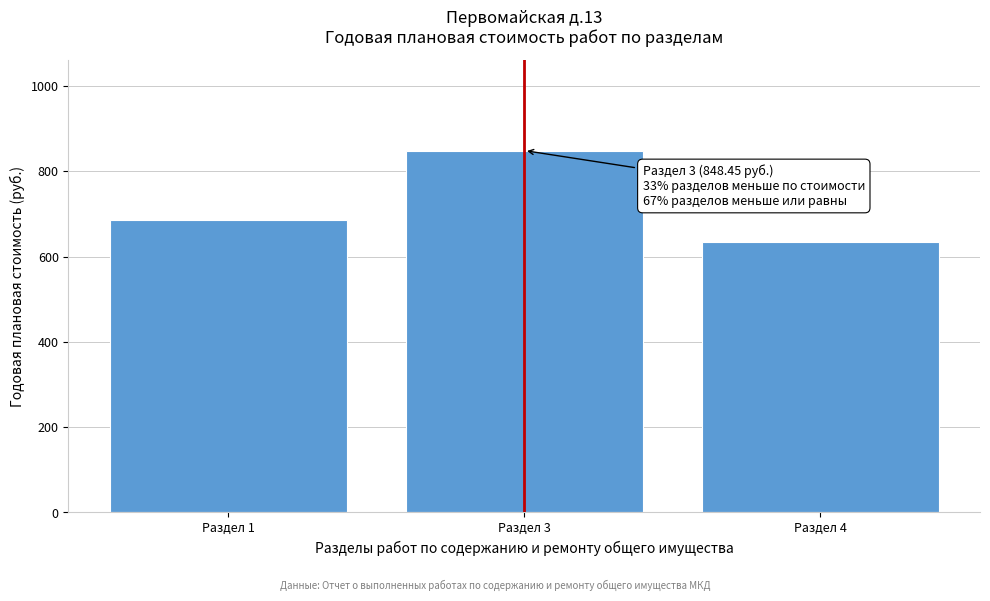

Reading left to right, transcribe all the data shown in this chart.

686.6	848.4	634.4